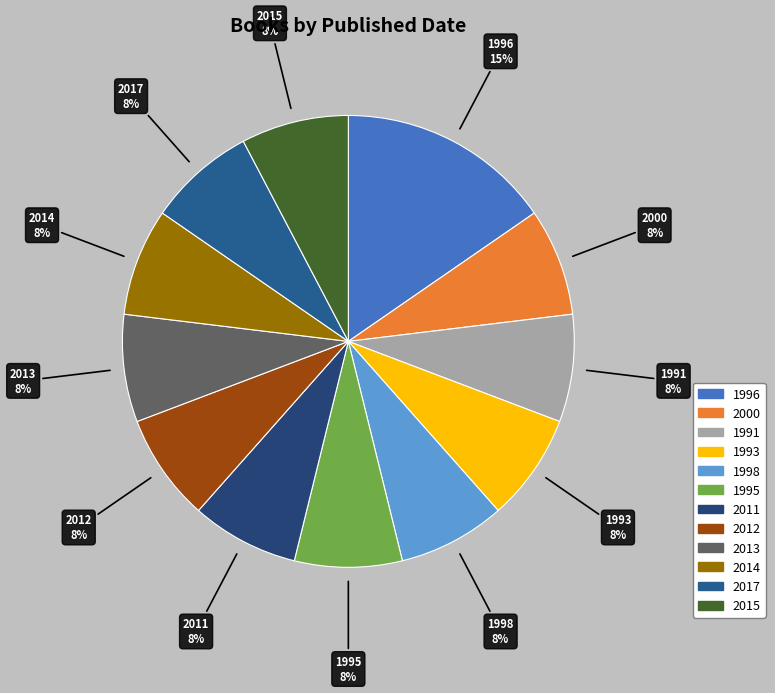

Does any single category account for the majority?

No